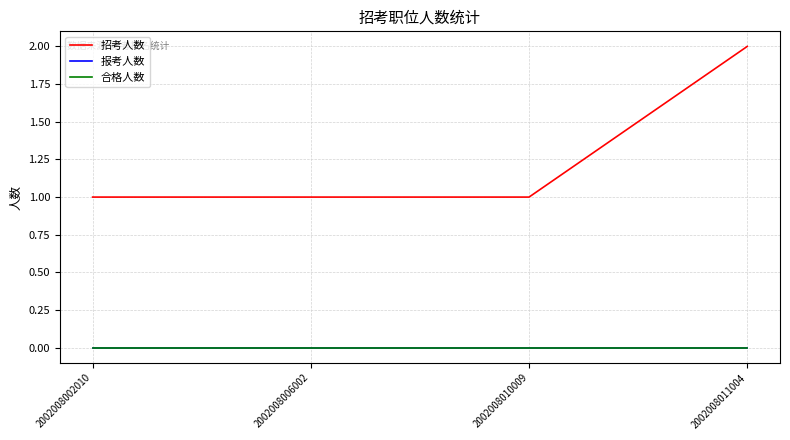

Reading left to right, extract all data points from this chart.

招考人数: 2002008002010=1	2002008006002=1	2002008010009=1	2002008011004=2
报考人数: 2002008002010=0	2002008006002=0	2002008010009=0	2002008011004=0
合格人数: 2002008002010=0	2002008006002=0	2002008010009=0	2002008011004=0